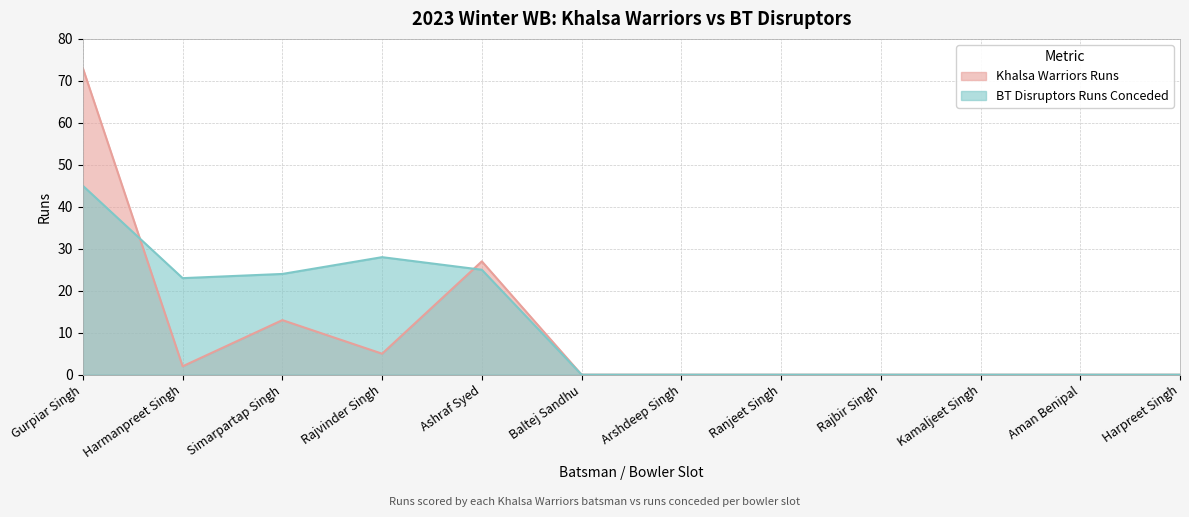

True or false: BT Disruptors Runs Conceded has more than 2 points higher than both neighbors.

False